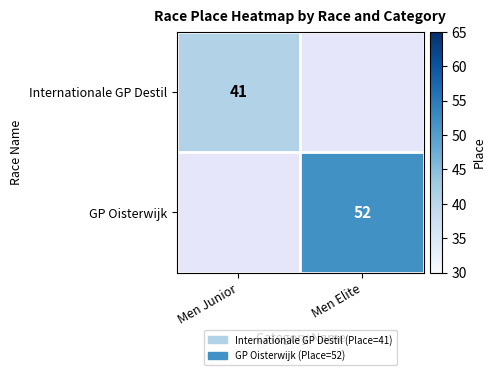

What is the minimum value shown in the chart?

41.0